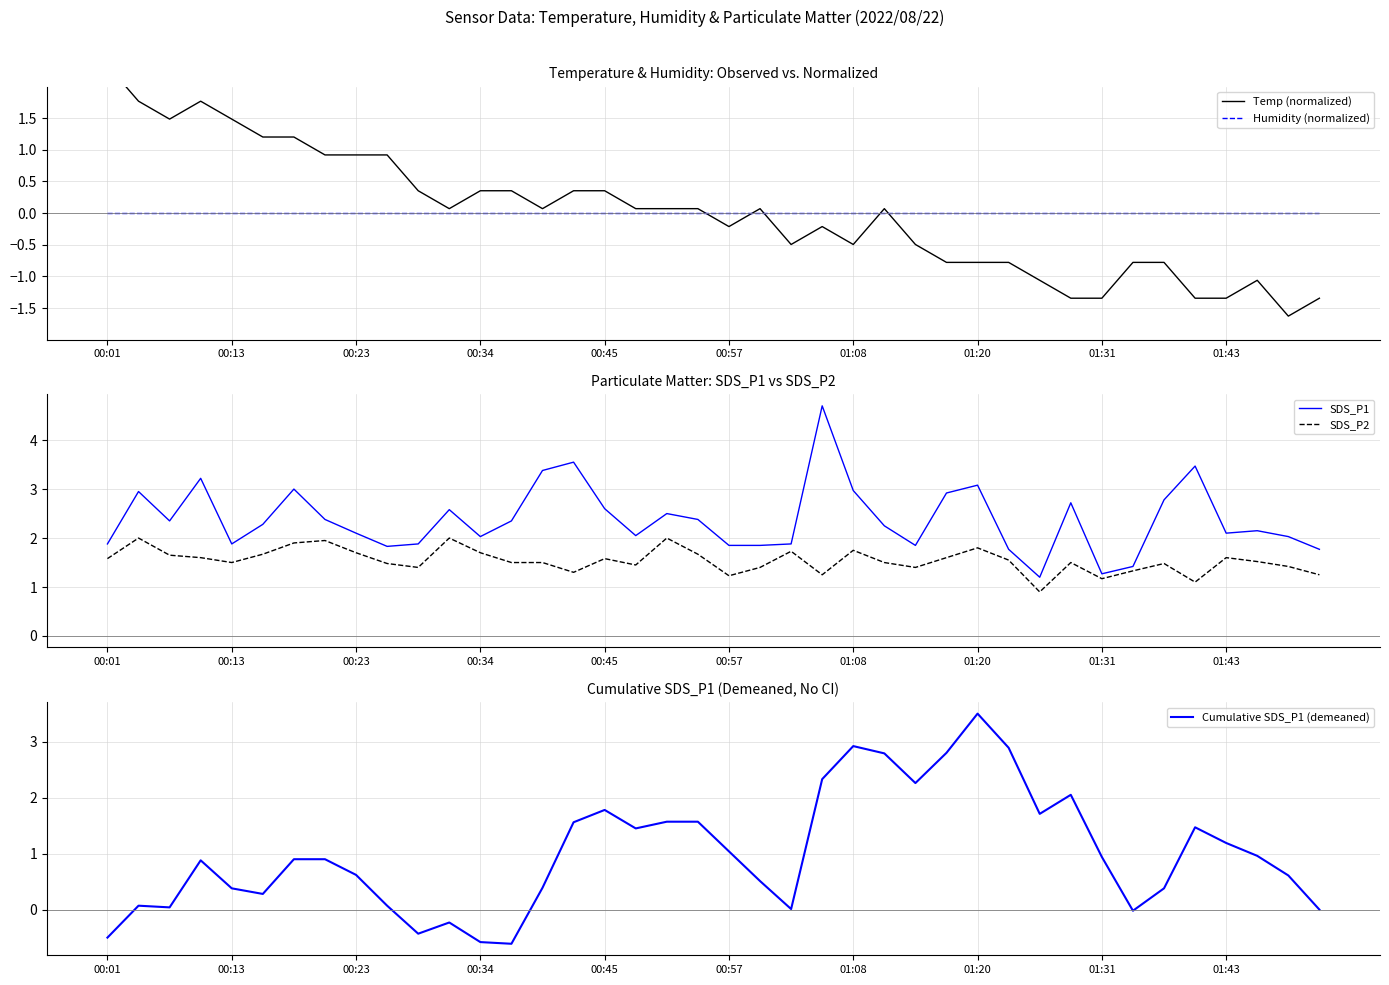

True or false: Humidity (normalized) and SDS_P1 cross at least once.

False